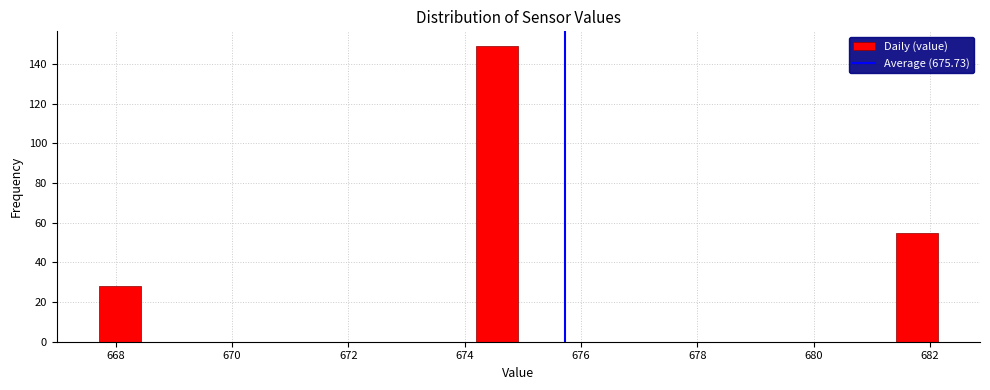

Read against the x-axis, roughly where is the centre of the tallest bar?

674.6